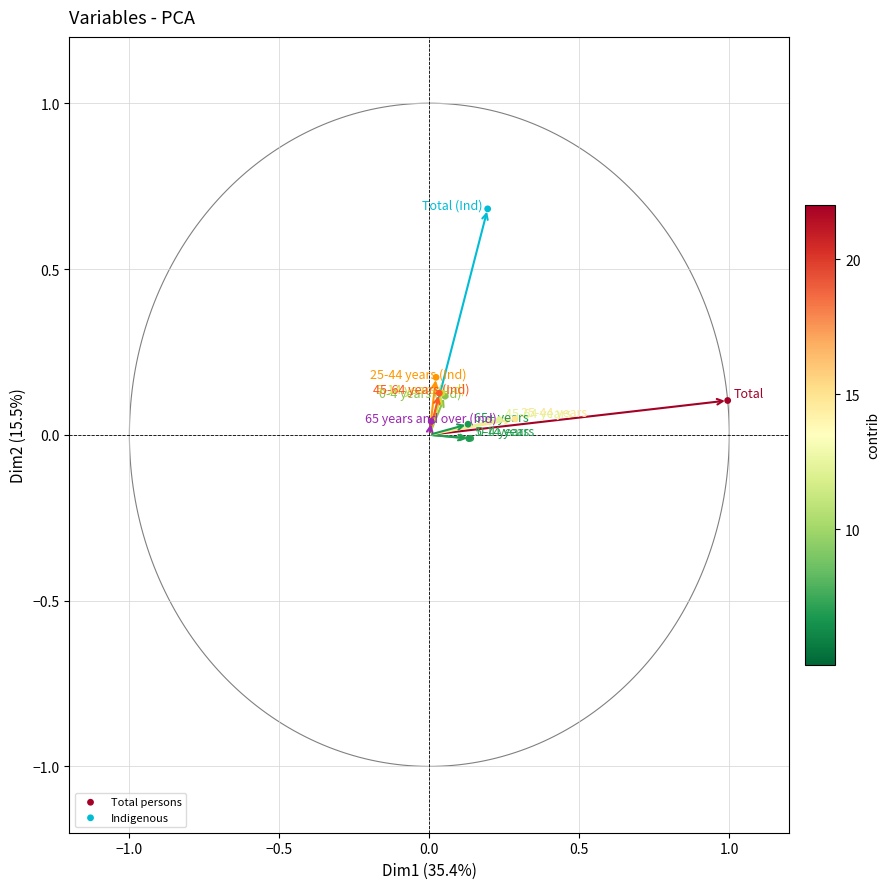

Which series has the largest Y range (max minus min)?

Indigenous